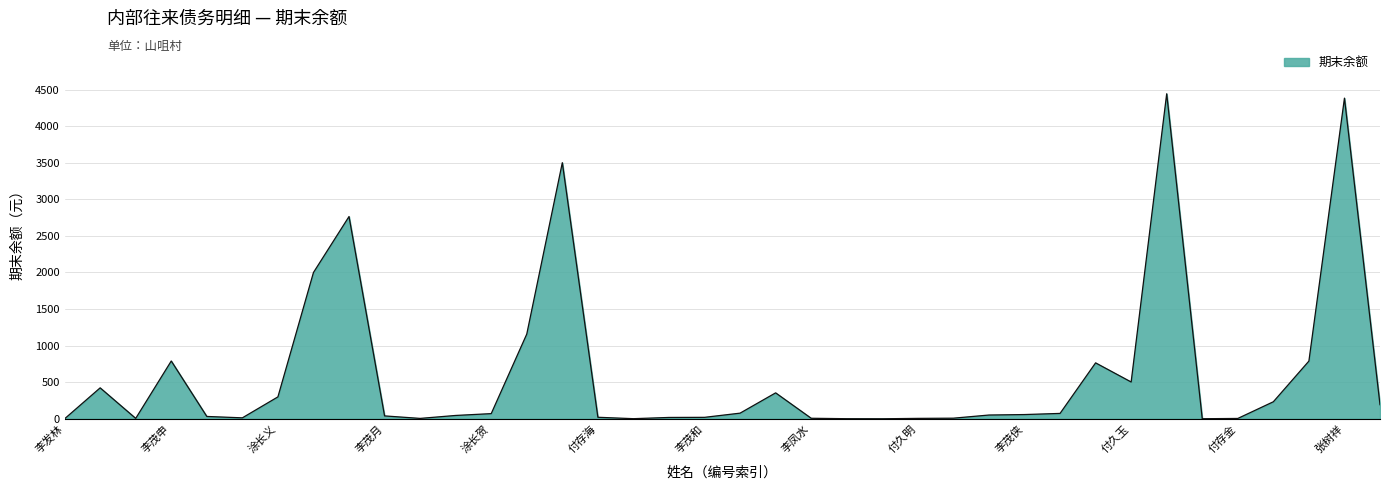

What is the difference between the maximum and minimum values?

4442.0